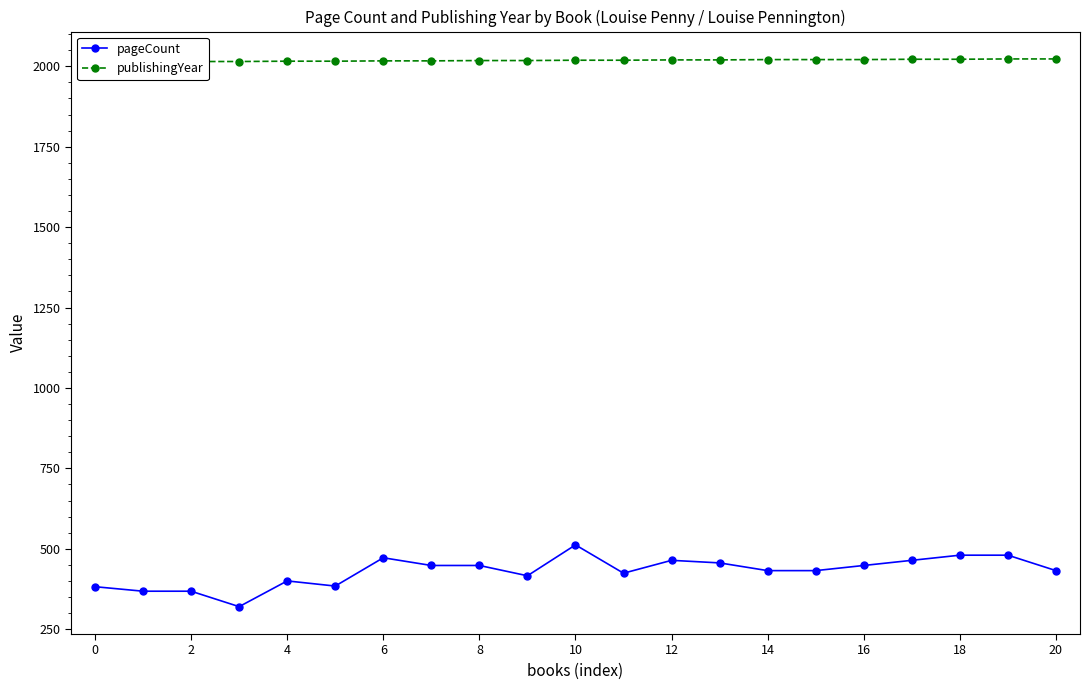

List the series in order of their peak value, lowest first.

pageCount, publishingYear